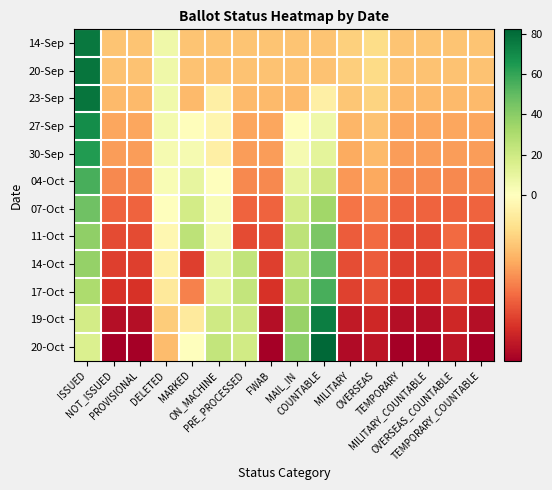

What is the difference between the highest and lowest values at MILITARY_COUNTABLE?

13.6